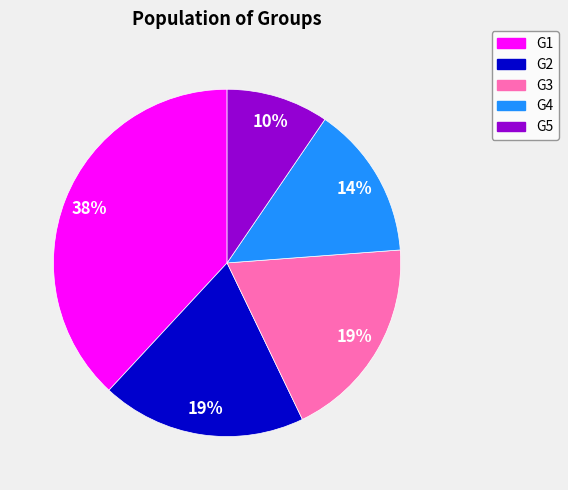

Is it true that G1 is 32% of the pie?

False